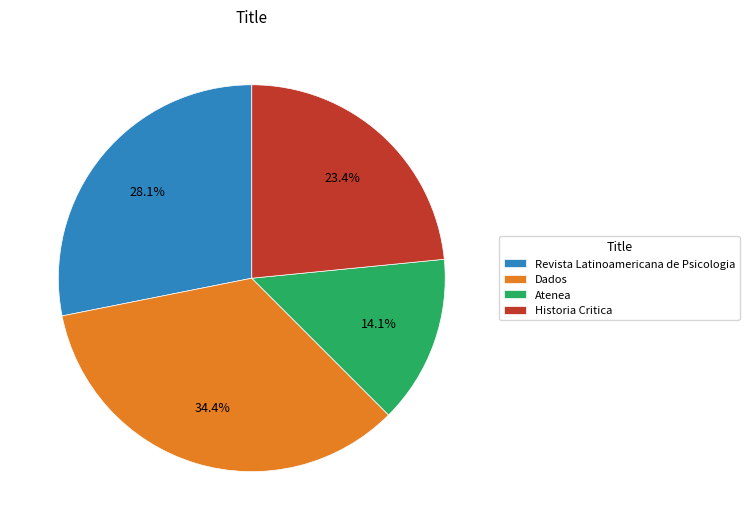

What is the largest slice in the pie chart?

Dados